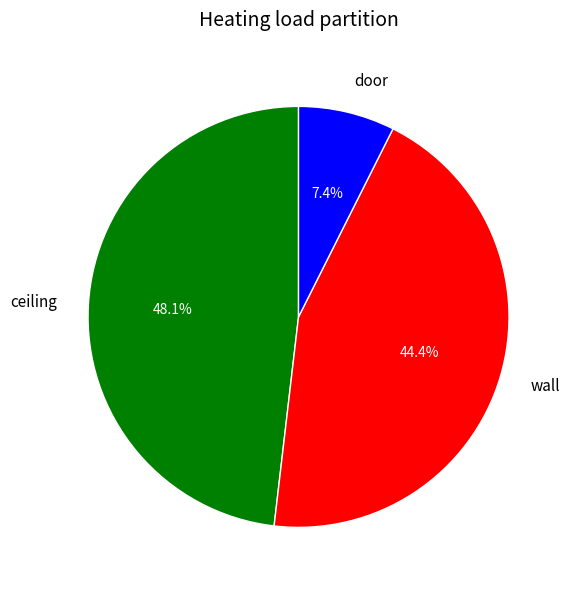

Is there a majority slice in this chart?

No